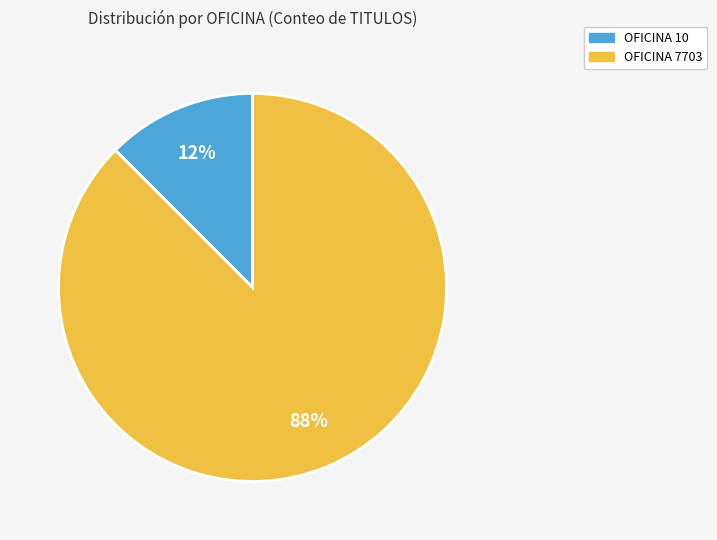

To the nearest percent, what is the average slice percentage?

50%